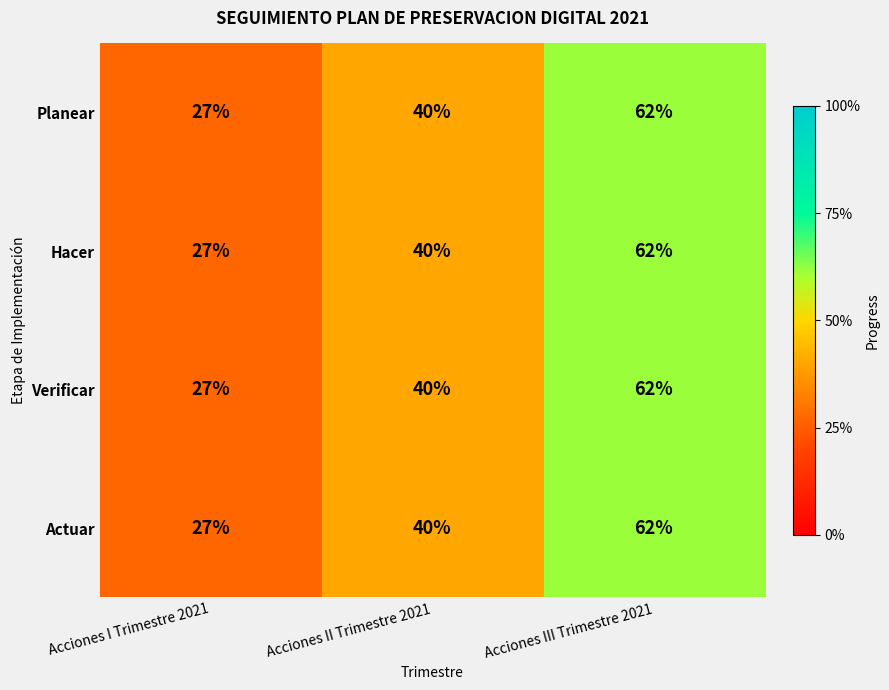

Which category has the lowest value across all series?

Acciones I Trimestre 2021